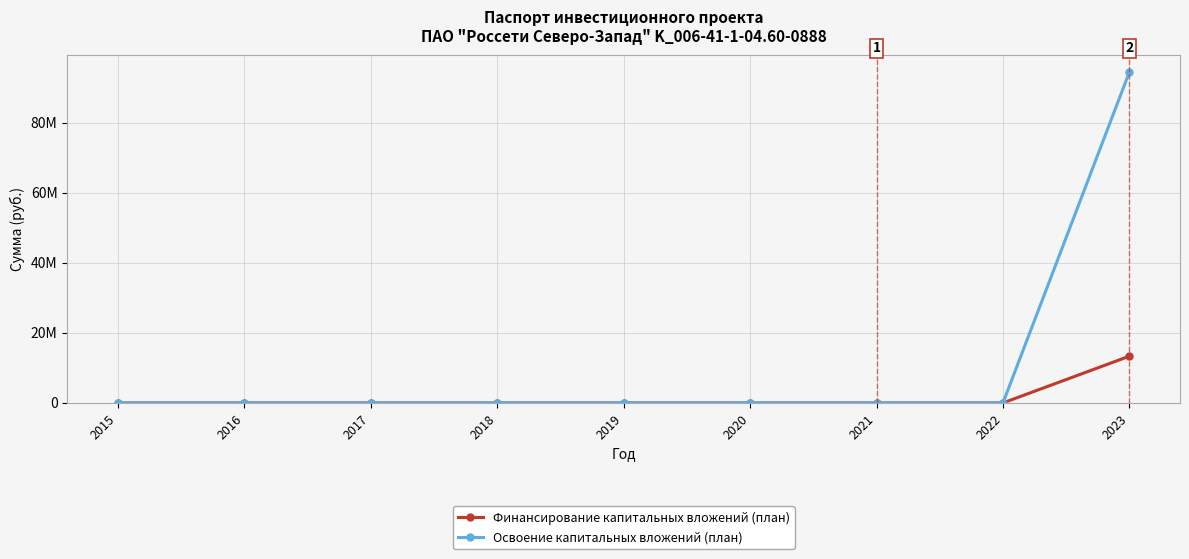

What is the difference between the maximum and minimum values in the Финансирование капитальных вложений (план) series?

13343511